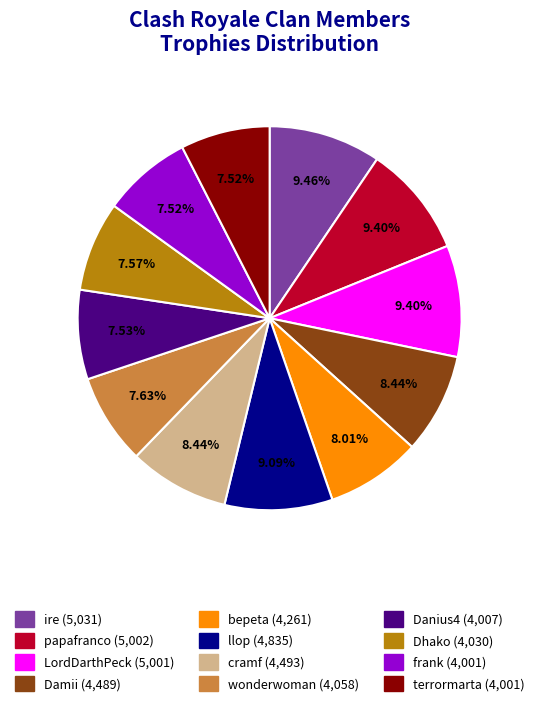

What percentage is the papafranco slice, to the nearest percent?

9%